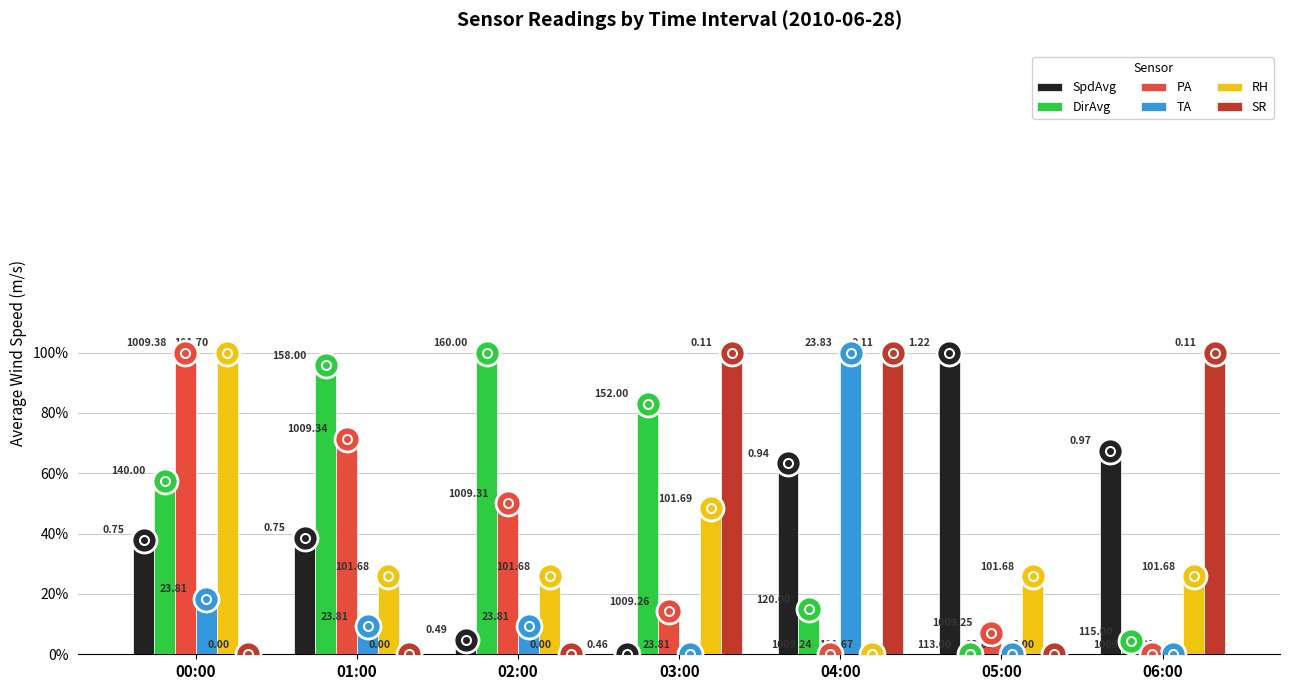

What is the difference between the highest and lowest values at 01:00?

1.0